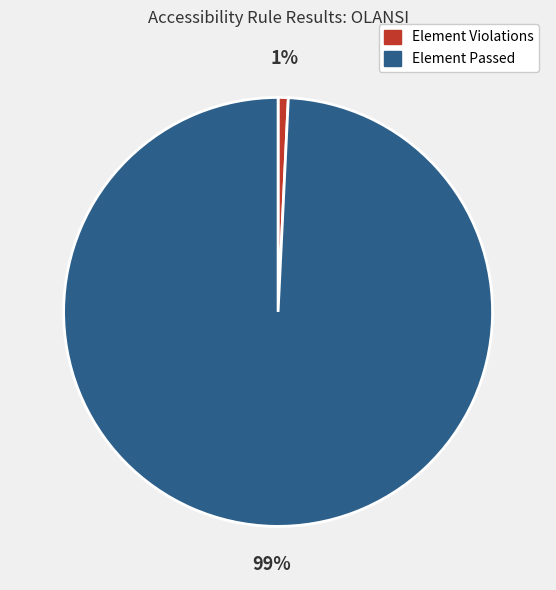

Is there any slice that represents more than half of the pie?

Yes